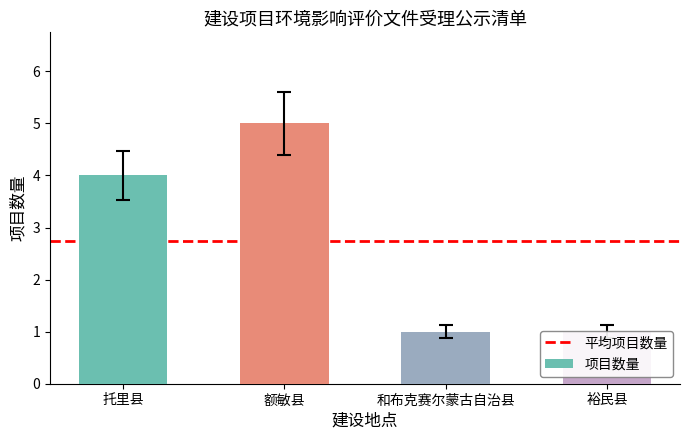

Which label corresponds to the smallest value in the chart?

和布克赛尔蒙古自治县